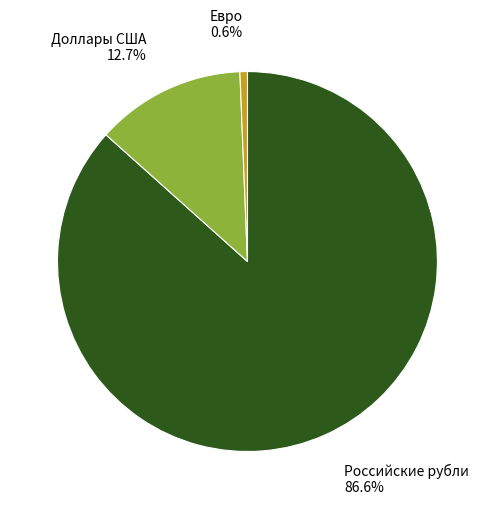

Rank the categories by value from lowest to highest.

Евро, Доллары США, Российские рубли